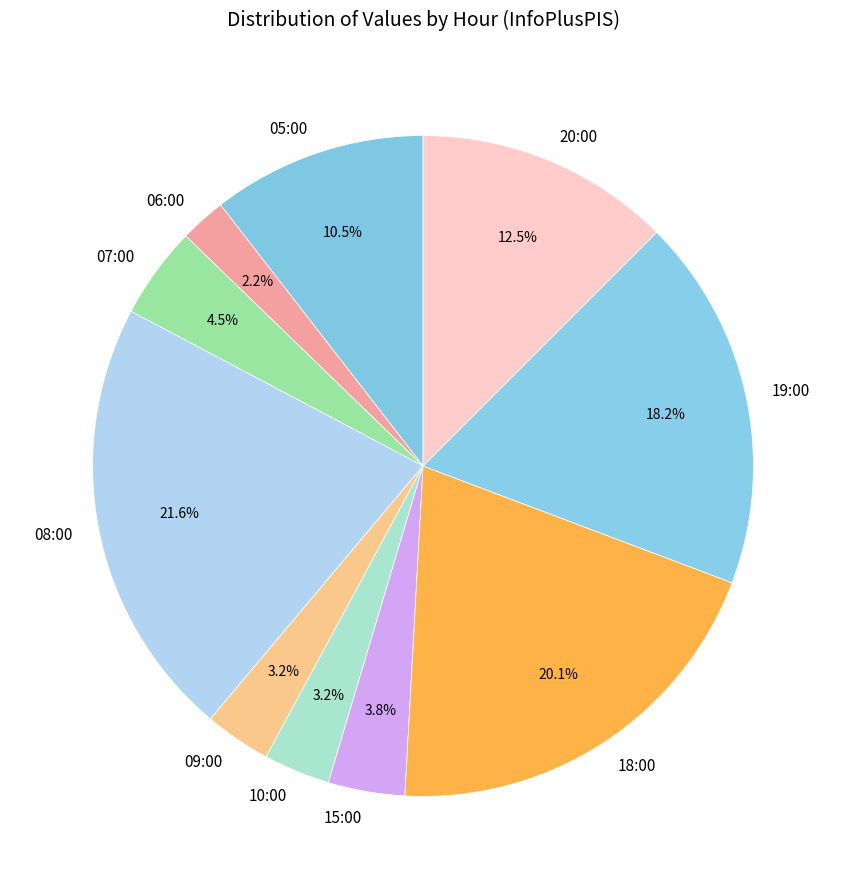

Is the sum of 05:00 and 07:00 greater than half?

No